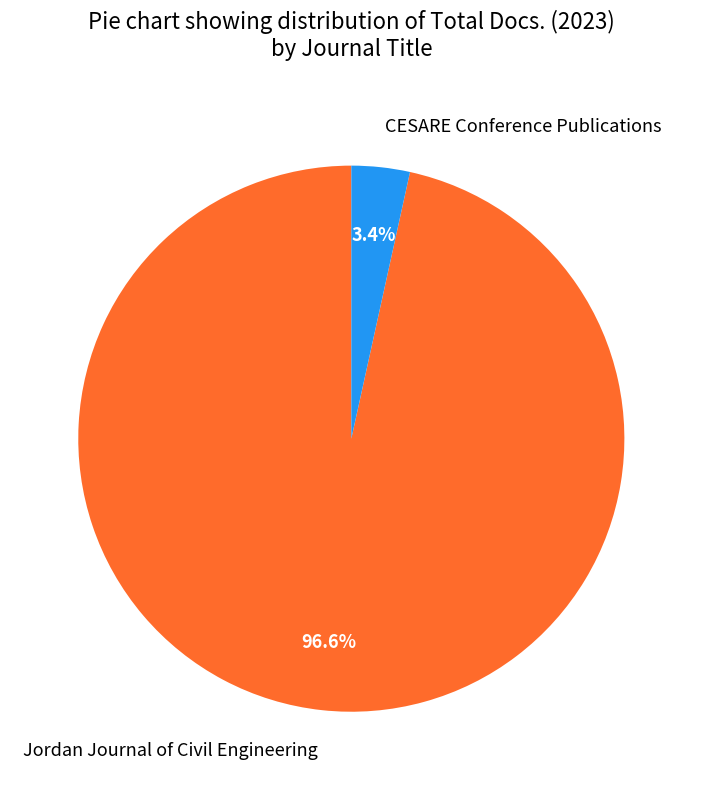

What is the smallest slice in the pie chart?

CESARE Conference Publications